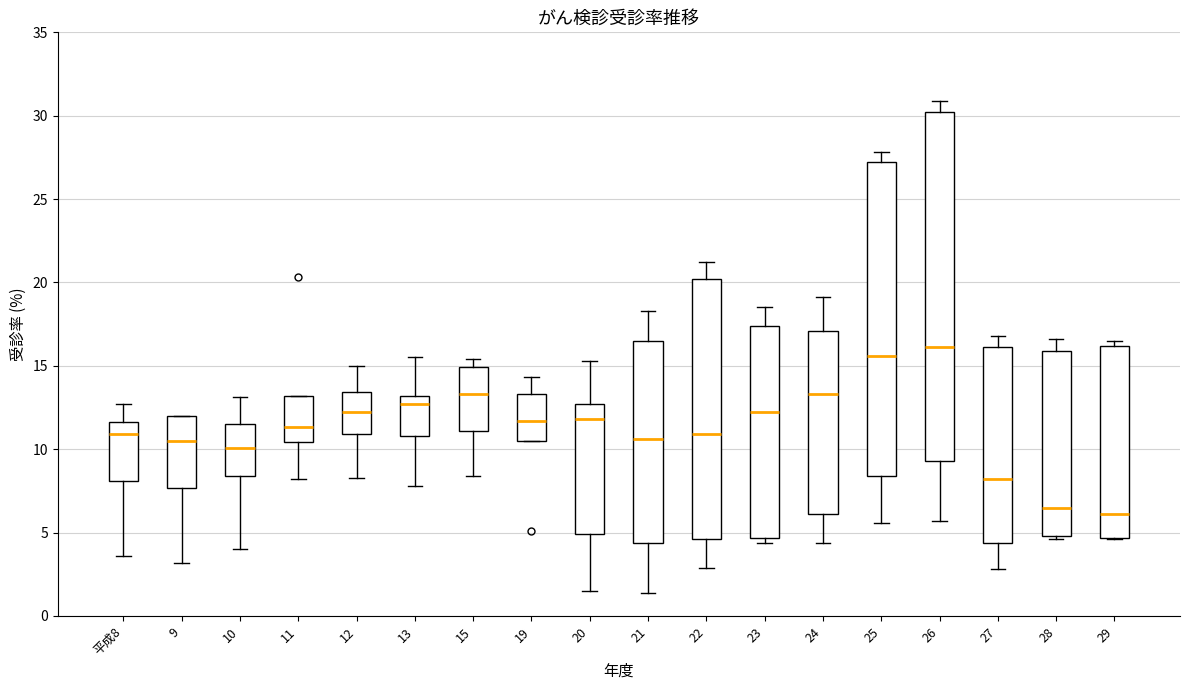

Reading left to right, transcribe this box plot: for each box, give where its median line is, the range the box spans, and where its two whiskers end, as read against the y-axis. The values are not printed on the chart, so give them approximately, as read against the axis.

平成8: median 11.0, box 8.0 to 11.5, whiskers 3.5 to 12.5
9: median 10.5, box 7.5 to 12.0, whiskers 3.0 to 12.0
10: median 10.0, box 8.5 to 11.5, whiskers 4.0 to 13.0
11: median 11.5, box 10.5 to 13.0, whiskers 8.0 to 13.0
12: median 12.0, box 11.0 to 13.5, whiskers 8.5 to 15.0
13: median 12.5, box 11.0 to 13.0, whiskers 8.0 to 15.5
15: median 13.5, box 11.0 to 15.0, whiskers 8.5 to 15.5
19: median 11.5, box 10.5 to 13.5, whiskers 10.5 to 14.5
20: median 12.0, box 5.0 to 12.5, whiskers 1.5 to 15.5
21: median 10.5, box 4.5 to 16.5, whiskers 1.5 to 18.5
22: median 11.0, box 4.5 to 20.0, whiskers 3.0 to 21.0
23: median 12.0, box 4.5 to 17.5, whiskers 4.5 (just below the box's lower edge) to 18.5
24: median 13.5, box 6.0 to 17.0, whiskers 4.5 to 19.0
25: median 15.5, box 8.5 to 27.0, whiskers 5.5 to 28.0
26: median 16.0, box 9.5 to 30.0, whiskers 5.5 to 31.0
27: median 8.0, box 4.5 to 16.0, whiskers 3.0 to 17.0
28: median 6.5, box 5.0 to 16.0, whiskers 4.5 to 16.5
29: median 6.0, box 4.5 to 16.0, whiskers 4.5 to 16.5